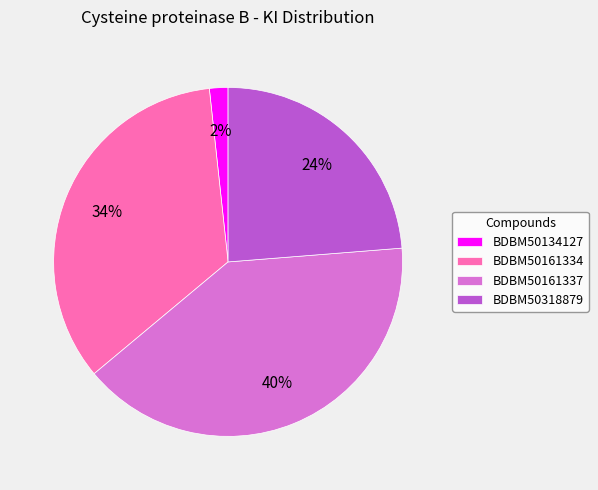

Is the sum of BDBM50161337 and BDBM50318879 greater than half?

Yes